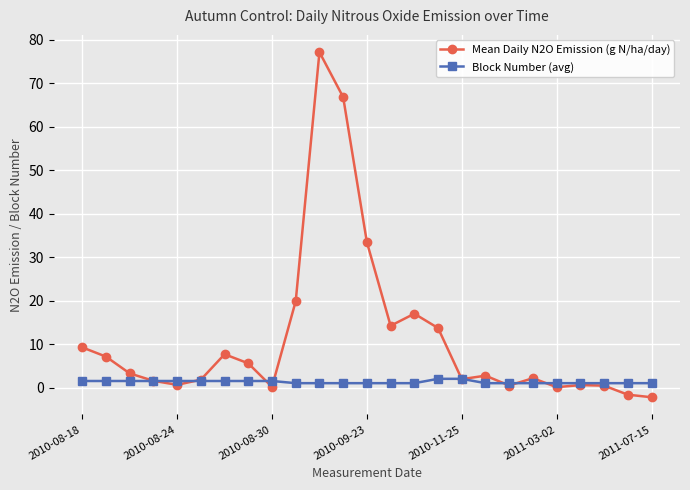

At how many categories does at least one series exceed 10?

7